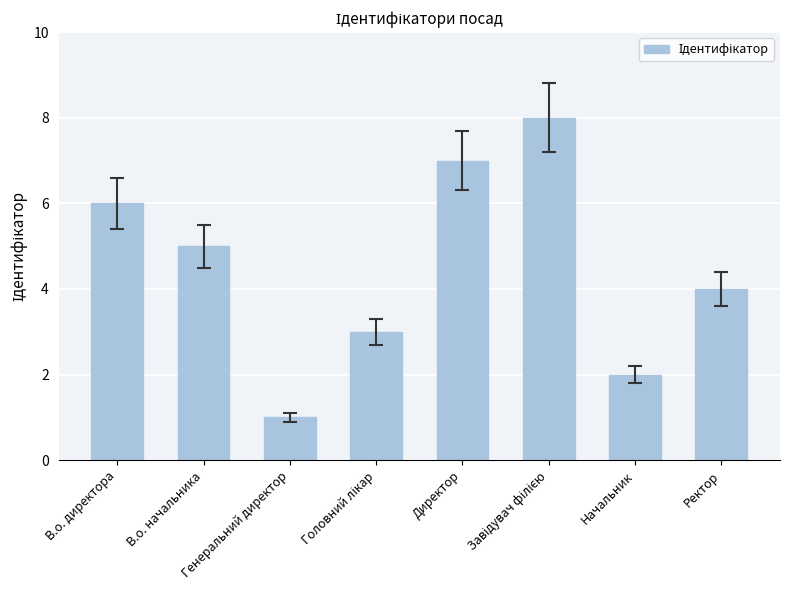

What is the greatest value displayed?

8